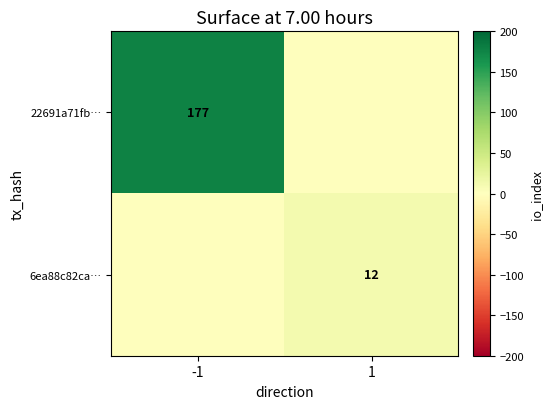

Is it true that 6ea88c82ca… equals 8 at 1?

False